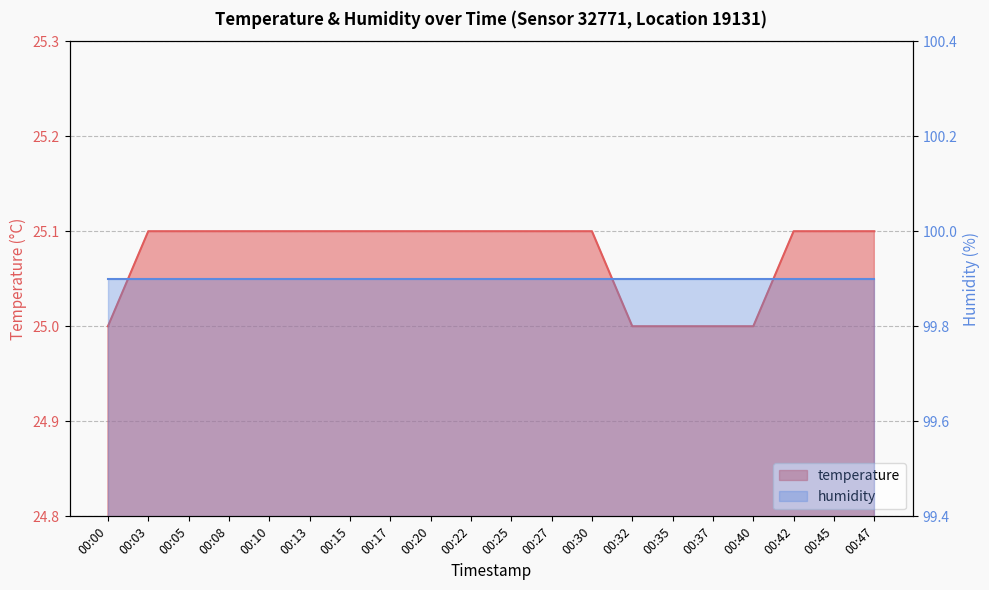

What value does the data have at 00:22?

25.1